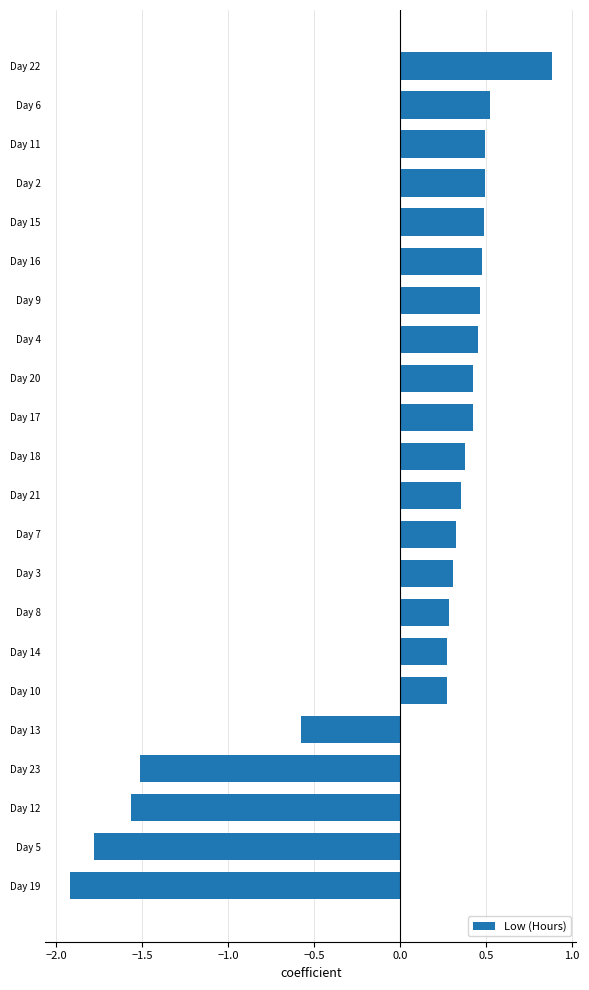

True or false: the data shows 0.4 at Day 20.

True